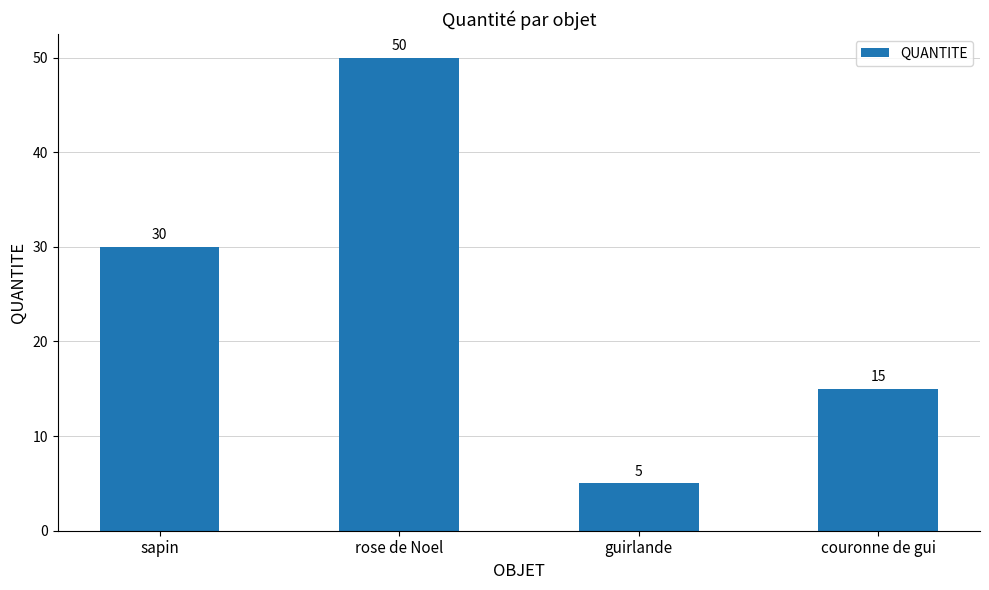

How many values are between 15 and 50?

3